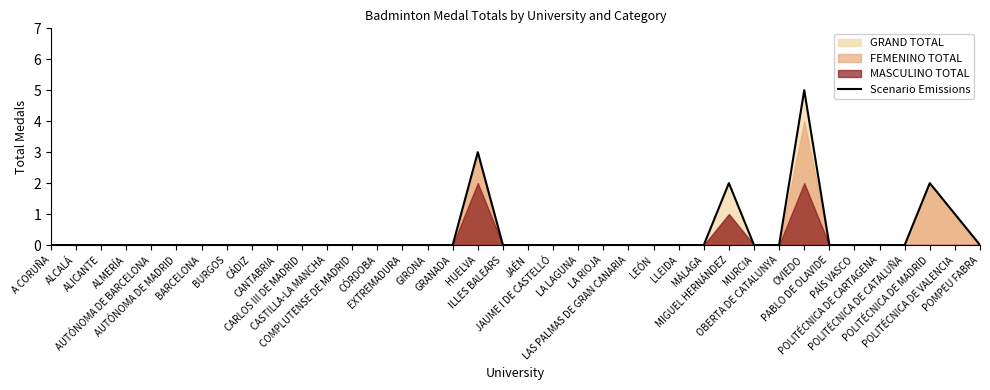

Which category has the highest value across all series?

OVIEDO